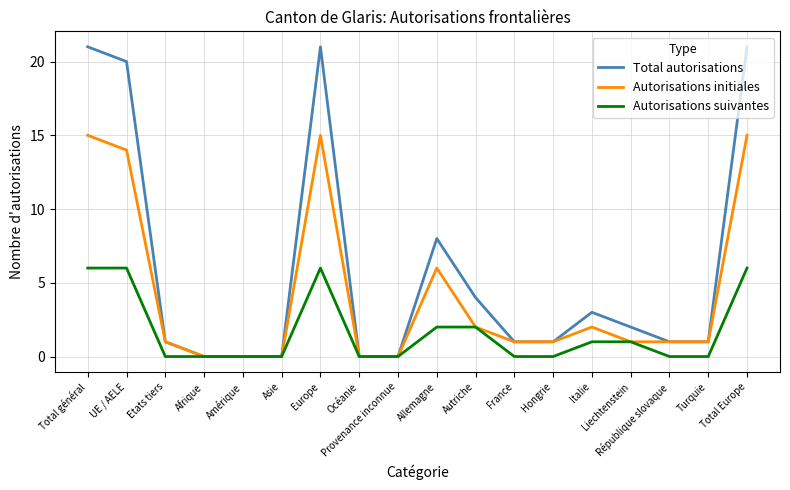

The Autorisations suivantes series shows 4 at Provenance inconnue. True or false?

False